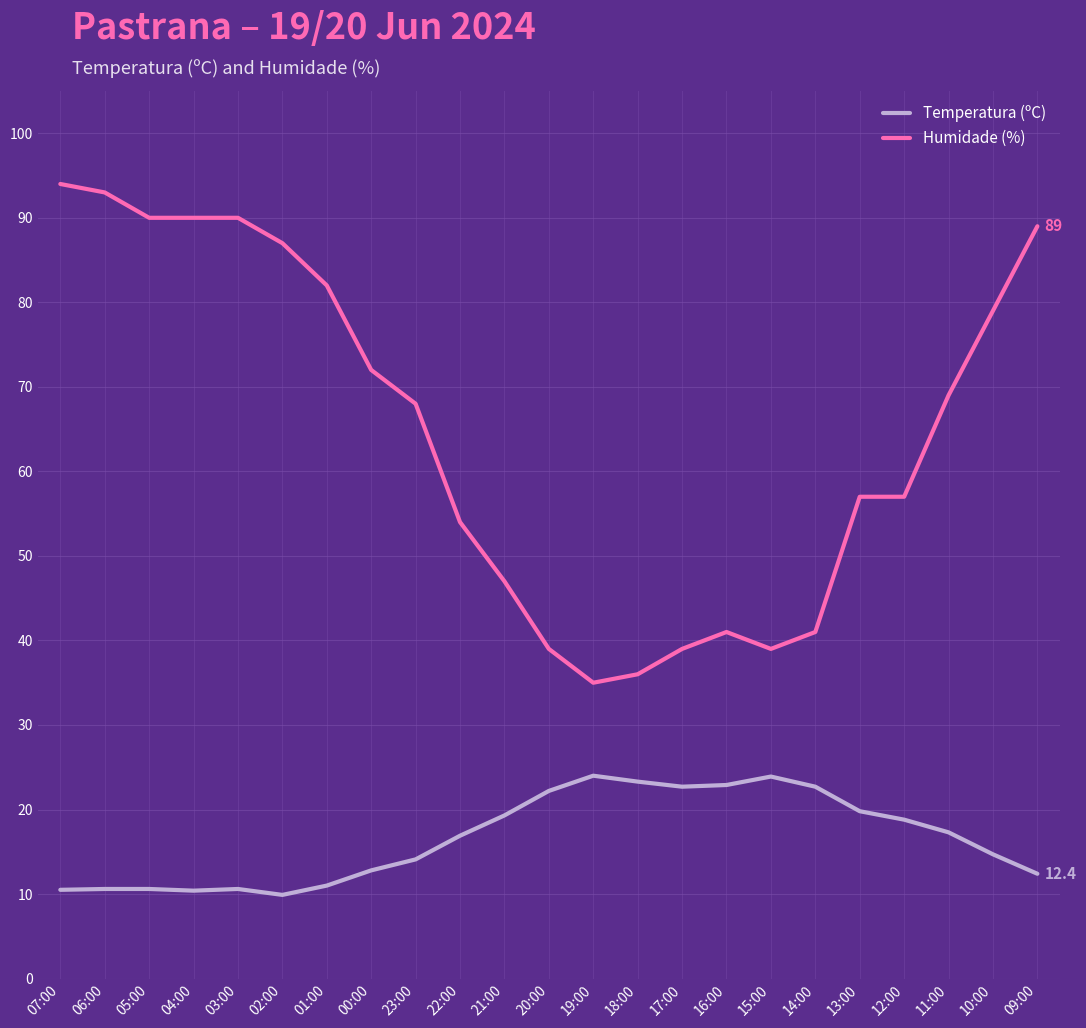

What position from the right is 15:00?

7